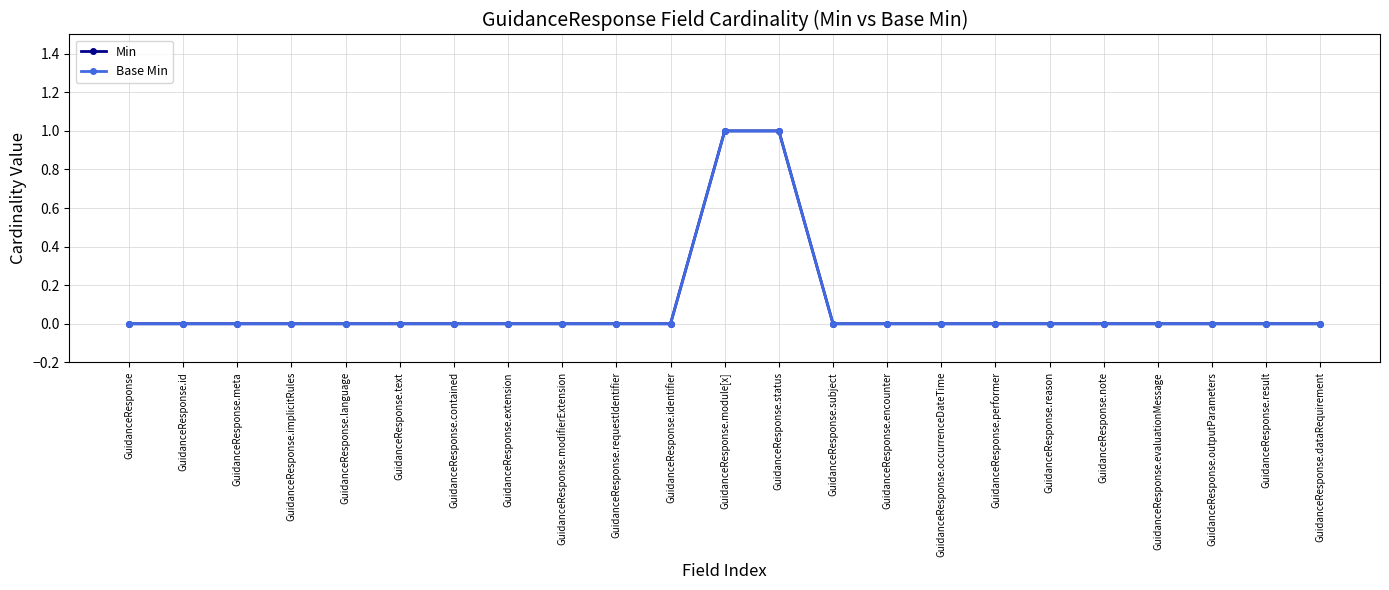

How many lines are shown in the chart?

2